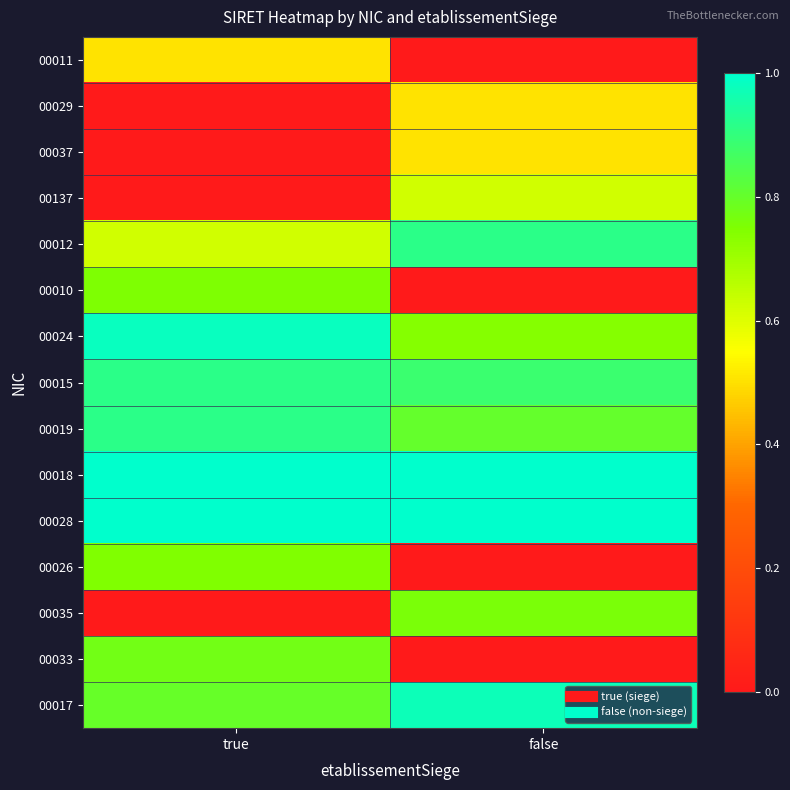

Reading left to right, extract all data points from this chart.

00011: true=0.5	false=0.0
00029: true=0.0	false=0.5
00037: true=0.0	false=0.5
00137: true=0.0	false=0.6
00012: true=0.6	false=0.9
00010: true=0.8	false=0.0
00024: true=1.0	false=0.7
00015: true=0.9	false=0.9
00019: true=0.9	false=0.8
00018: true=1.0	false=1.0
00028: true=1.0	false=1.0
00026: true=0.7	false=0.0
00035: true=0.0	false=0.8
00033: true=0.8	false=0.0
00017: true=0.8	false=1.0